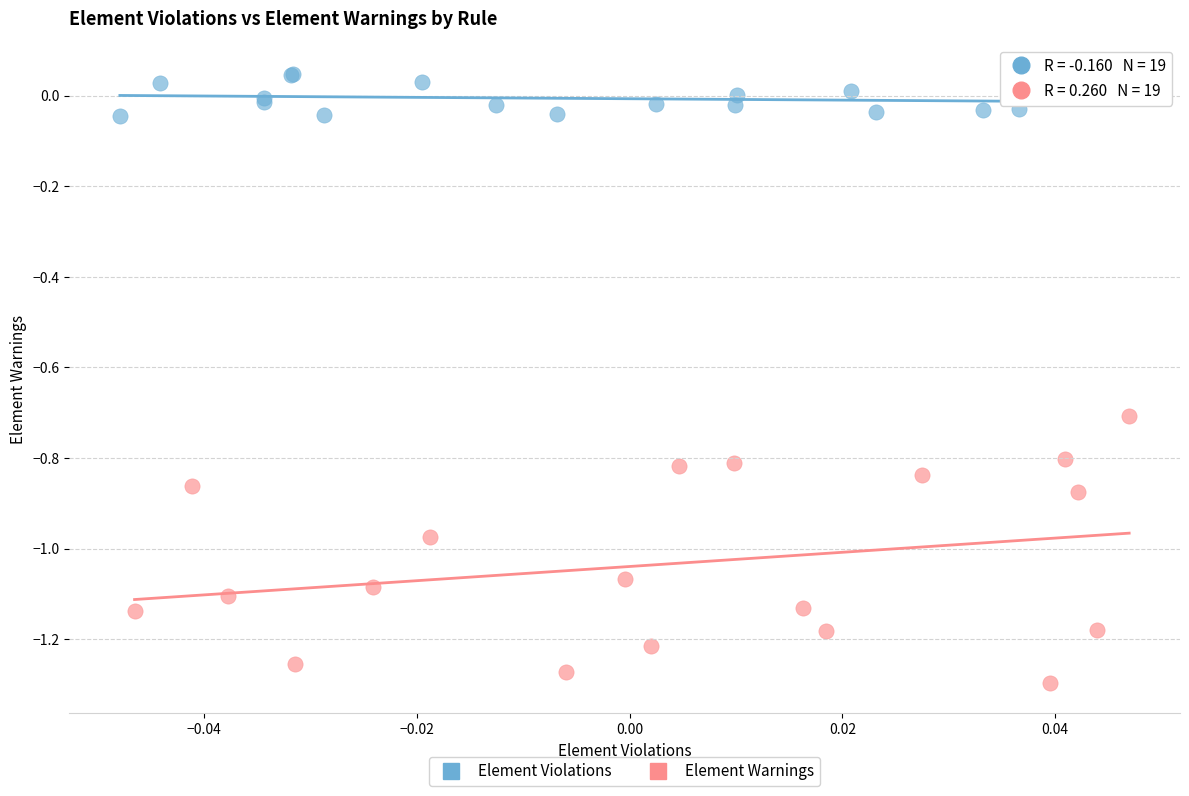

Which series reaches the minimum Y coordinate?

Element Warnings